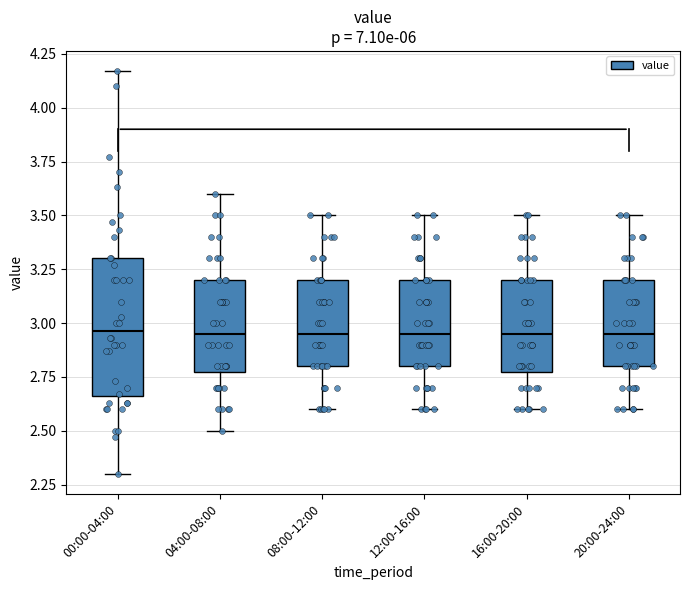

Comparing the boxes themselves (not the whiskers), which one is the tallest?

00:00-04:00